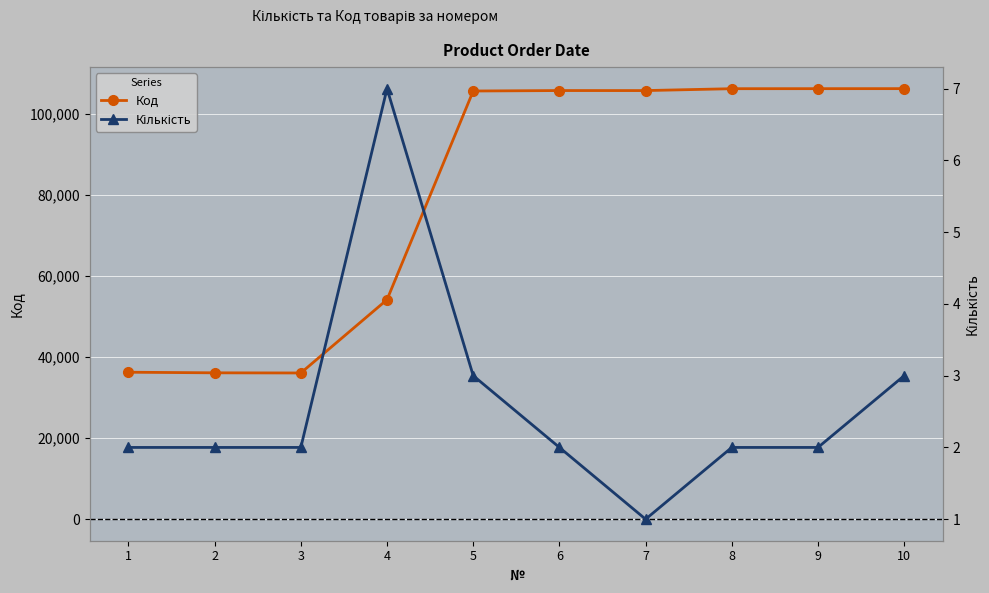

What is the smallest value displayed?

1